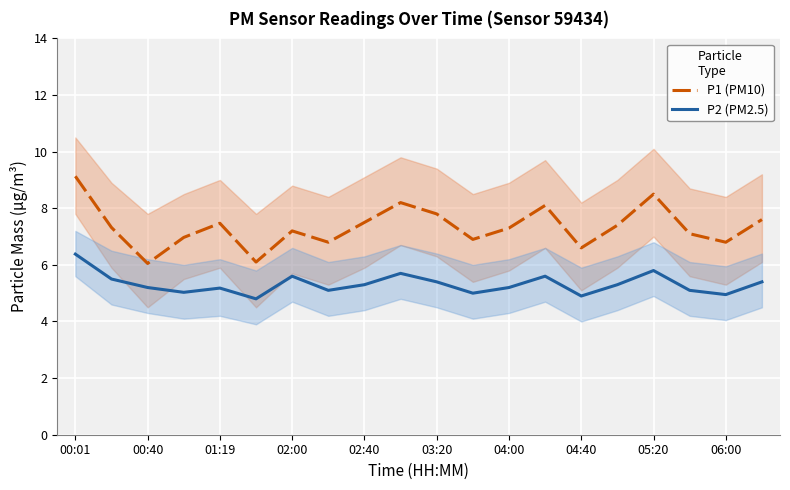

How many data points in P1 (PM10) are less than 7?

7